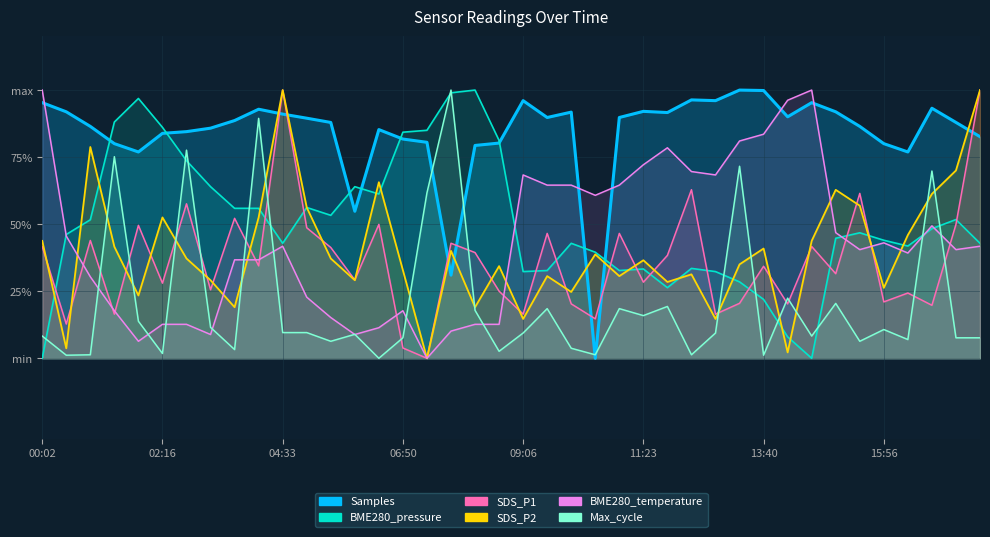

Reading left to right, transcribe all the data shown in this chart.

Samples: 1.0	0.9	0.9	0.8	0.8	0.8	0.8	0.9	0.9	0.9	0.9	0.9	0.9	0.5	0.9	0.8	0.8	0.3	0.8	0.8	1.0	0.9	0.9	0.0	0.9	0.9	0.9	1.0	1.0	1.0	1.0	0.9	1.0	0.9	0.9	0.8	0.8	0.9	0.9	0.8
BME280_pressure: 0.0	0.5	0.5	0.9	1.0	0.9	0.7	0.6	0.6	0.6	0.4	0.6	0.5	0.6	0.6	0.8	0.9	1.0	1.0	0.8	0.3	0.3	0.4	0.4	0.3	0.3	0.3	0.3	0.3	0.3	0.2	0.1	0.0	0.4	0.5	0.4	0.4	0.5	0.5	0.4
SDS_P1: 0.4	0.1	0.4	0.2	0.5	0.3	0.6	0.3	0.5	0.3	1.0	0.5	0.4	0.3	0.5	0.0	0.0	0.4	0.4	0.3	0.2	0.5	0.2	0.1	0.5	0.3	0.4	0.6	0.2	0.2	0.3	0.2	0.4	0.3	0.6	0.2	0.2	0.2	0.5	1.0
SDS_P2: 0.4	0.0	0.8	0.4	0.2	0.5	0.4	0.3	0.2	0.5	1.0	0.6	0.4	0.3	0.7	0.3	0.0	0.4	0.2	0.3	0.1	0.3	0.2	0.4	0.3	0.4	0.3	0.3	0.1	0.4	0.4	0.0	0.4	0.6	0.6	0.3	0.5	0.6	0.7	1.0
BME280_temperature: 1.0	0.5	0.3	0.2	0.1	0.1	0.1	0.1	0.4	0.4	0.4	0.2	0.2	0.1	0.1	0.2	0.0	0.1	0.1	0.1	0.7	0.6	0.6	0.6	0.6	0.7	0.8	0.7	0.7	0.8	0.8	1.0	1.0	0.5	0.4	0.4	0.4	0.5	0.4	0.4
Max_cycle: 0.1	0.0	0.0	0.8	0.1	0.0	0.8	0.1	0.0	0.9	0.1	0.1	0.1	0.1	0.0	0.1	0.6	1.0	0.2	0.0	0.1	0.2	0.0	0.0	0.2	0.2	0.2	0.0	0.1	0.7	0.0	0.2	0.1	0.2	0.1	0.1	0.1	0.7	0.1	0.1